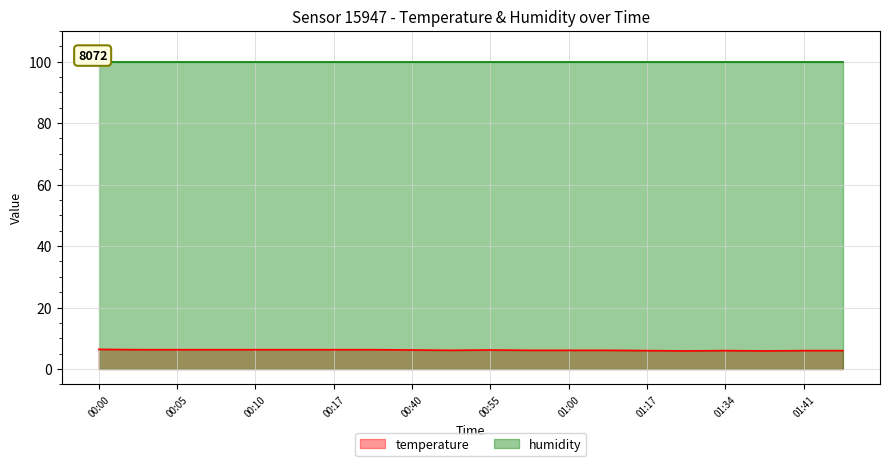

Which category has the highest value across all series?

00:00